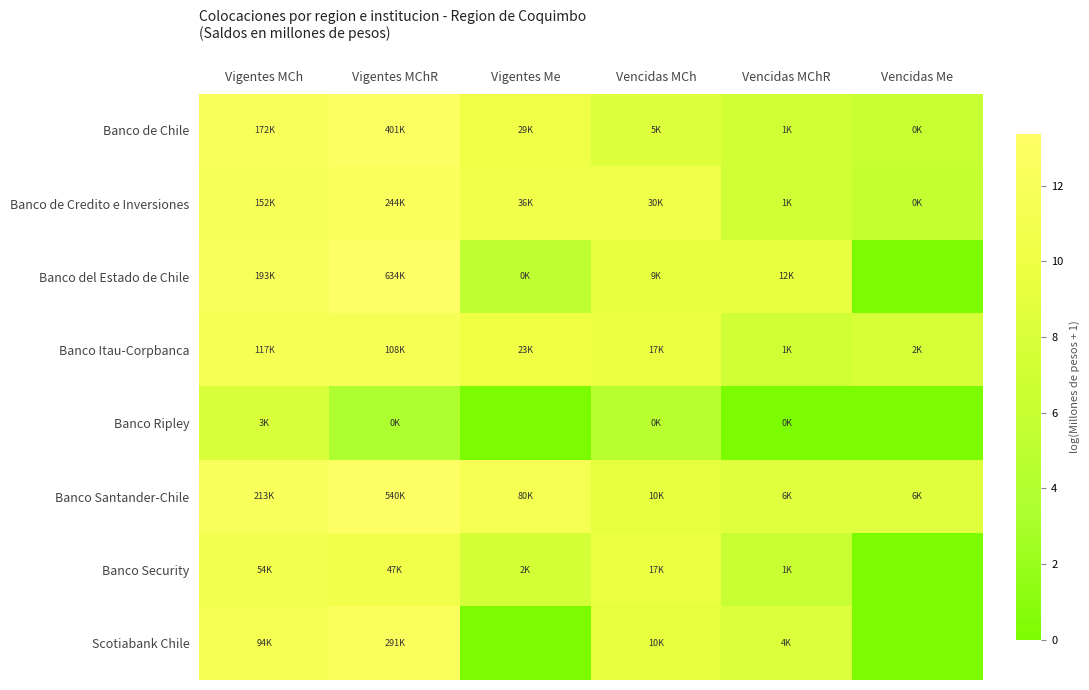

Rank the series by their maximum value, from highest to lowest.

Banco del Estado de Chile, Banco Santander-Chile, Banco de Chile, Scotiabank Chile, Banco de Credito e Inversiones, Banco Itau-Corpbanca, Banco Security, Banco Ripley